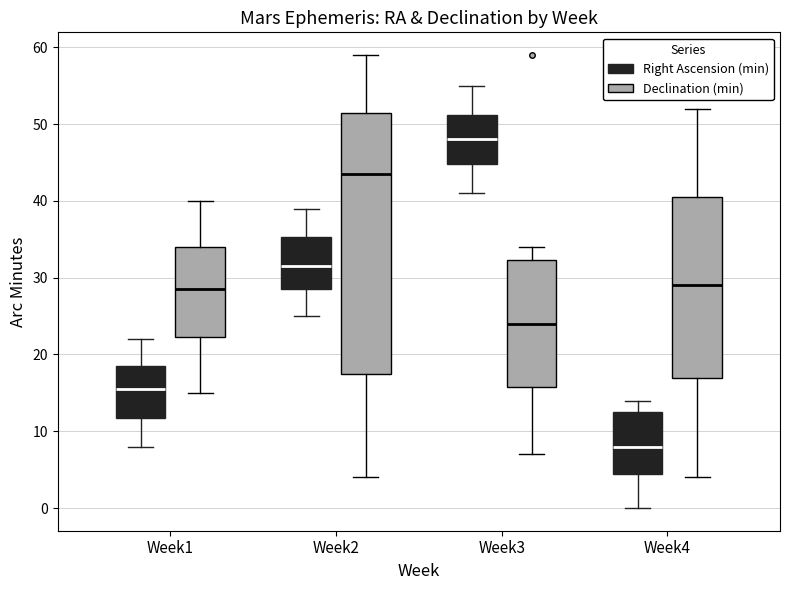

Which box is the tallest, from its lower edge to its upper edge?

Week2 (Declination (min))